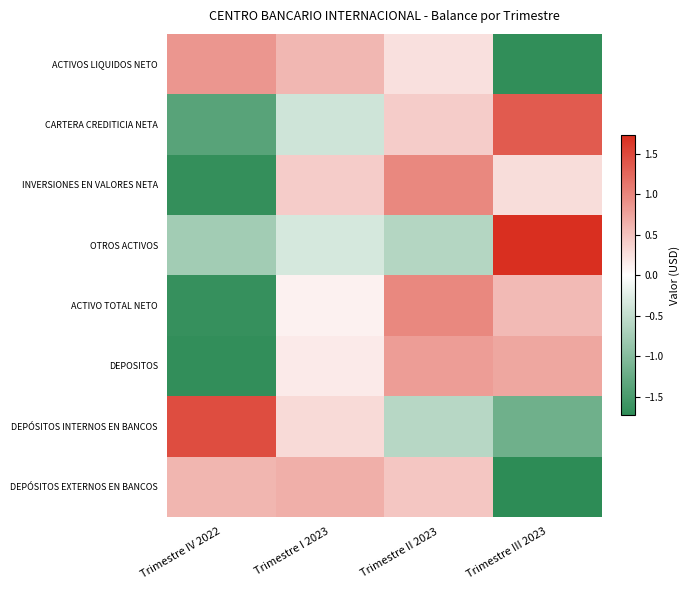

Reading left to right, list all the values displayed in this chart.

ACTIVOS LIQUIDOS NETO: Trimestre IV 2022=0.9	Trimestre I 2023=0.6	Trimestre II 2023=0.3	Trimestre III 2023=-1.7
CARTERA CREDITICIA NETA: Trimestre IV 2022=-1.4	Trimestre I 2023=-0.4	Trimestre II 2023=0.4	Trimestre III 2023=1.3
INVERSIONES EN VALORES NETA: Trimestre IV 2022=-1.7	Trimestre I 2023=0.4	Trimestre II 2023=1.0	Trimestre III 2023=0.3
OTROS ACTIVOS: Trimestre IV 2022=-0.8	Trimestre I 2023=-0.3	Trimestre II 2023=-0.6	Trimestre III 2023=1.7
ACTIVO TOTAL NETO: Trimestre IV 2022=-1.7	Trimestre I 2023=0.1	Trimestre II 2023=1.0	Trimestre III 2023=0.6
DEPOSITOS: Trimestre IV 2022=-1.7	Trimestre I 2023=0.2	Trimestre II 2023=0.8	Trimestre III 2023=0.7
DEPÓSITOS INTERNOS EN BANCOS: Trimestre IV 2022=1.5	Trimestre I 2023=0.3	Trimestre II 2023=-0.6	Trimestre III 2023=-1.2
DEPÓSITOS EXTERNOS EN BANCOS: Trimestre IV 2022=0.6	Trimestre I 2023=0.6	Trimestre II 2023=0.5	Trimestre III 2023=-1.7